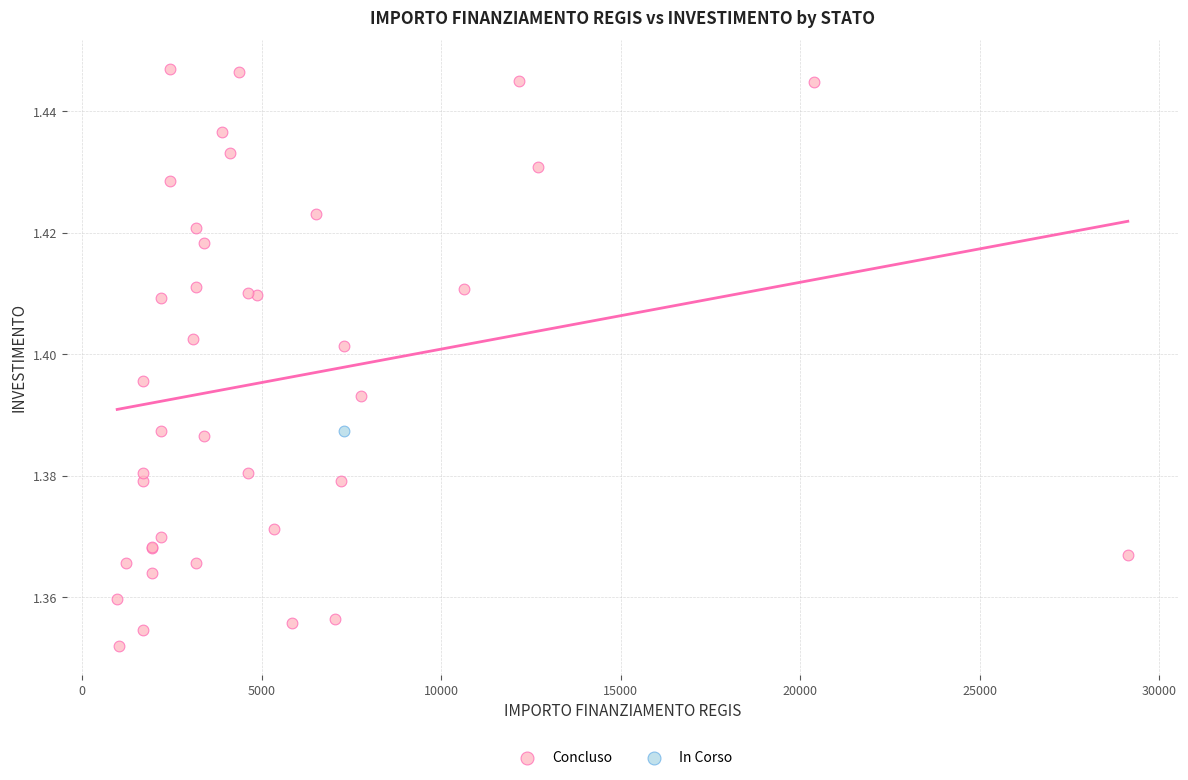

What are all the series names shown in the legend?

Concluso, In Corso